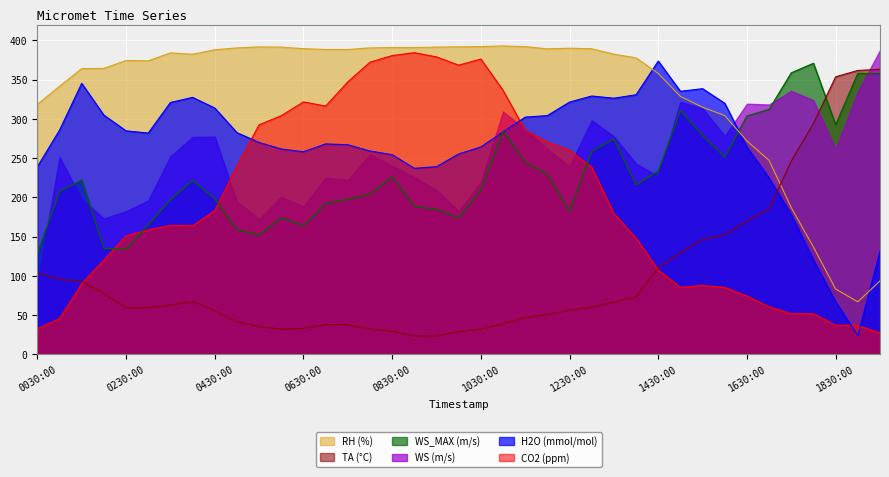

What is the total value across all series at 20210629030000?

1038.6